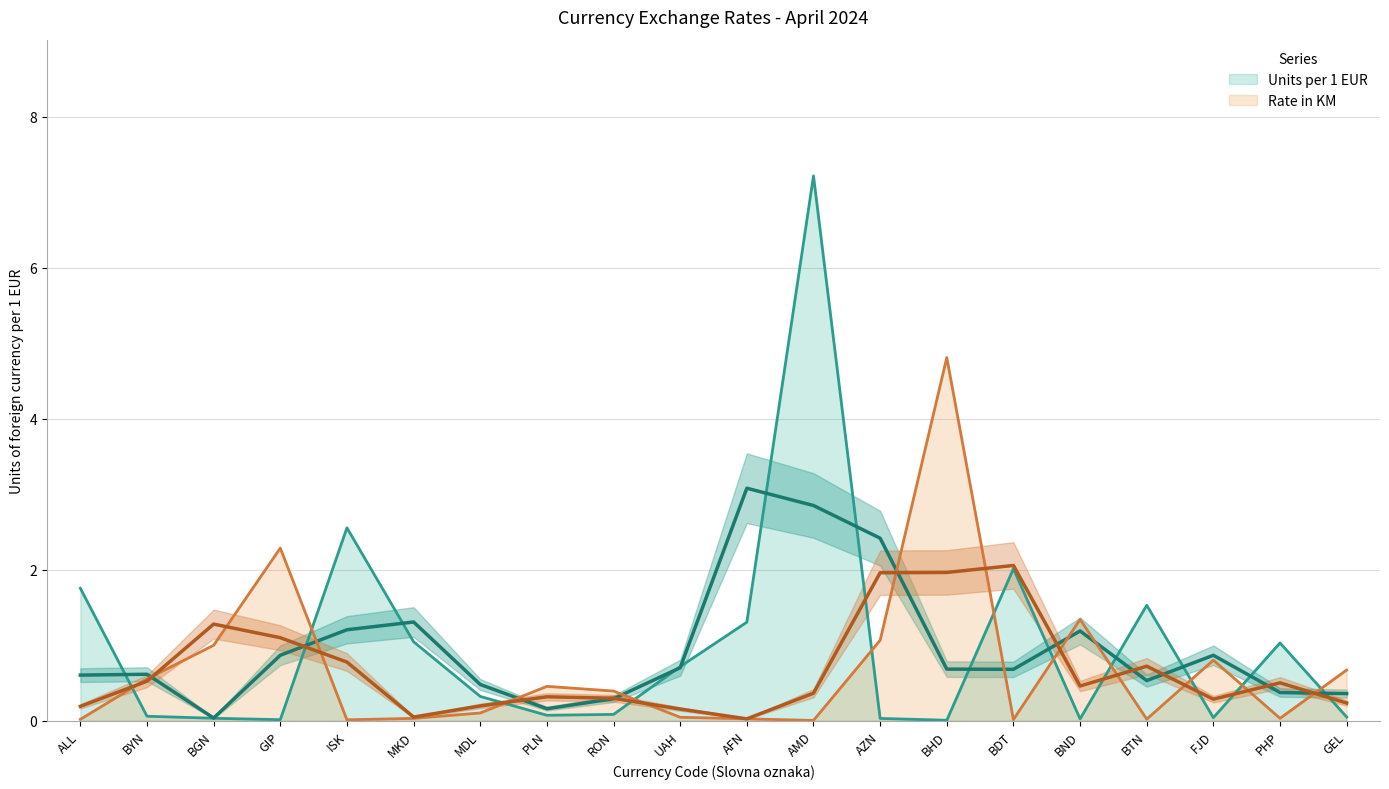

Between BGN and UAH, which series saw the biggest shift?

Rate in KM